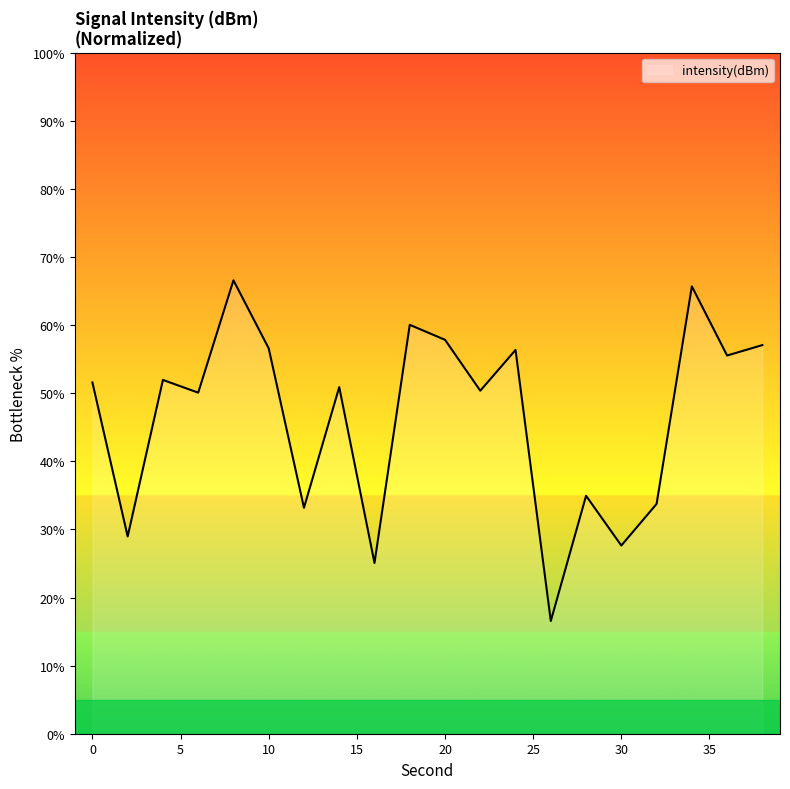

What is the maximum value shown in the chart?

66.6